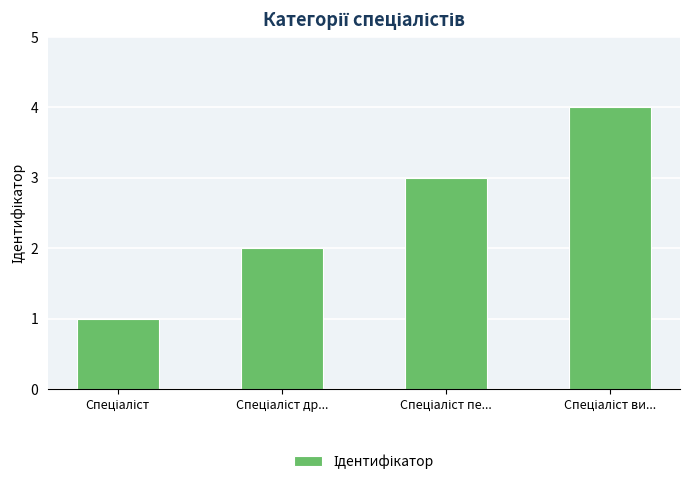

What is the smallest value displayed?

1